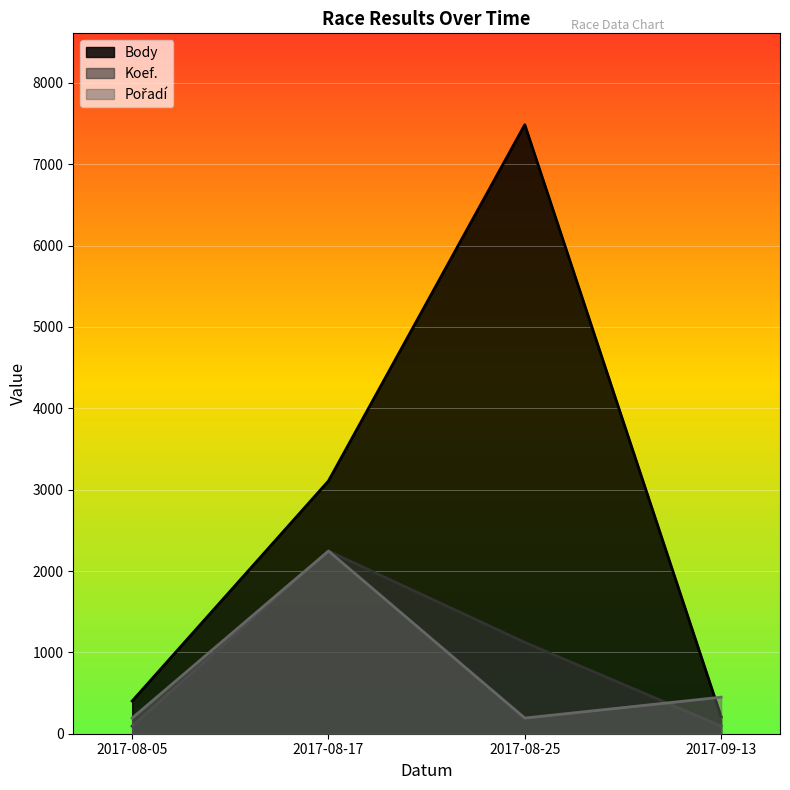

Reading left to right, what are all the values shown in this chart?

Body: 402.0	3108.0	7487.0	210.0
Koef.: 93.6	2246.1	1123.0	93.6
Pořadí: 192.5	2246.1	192.5	449.2